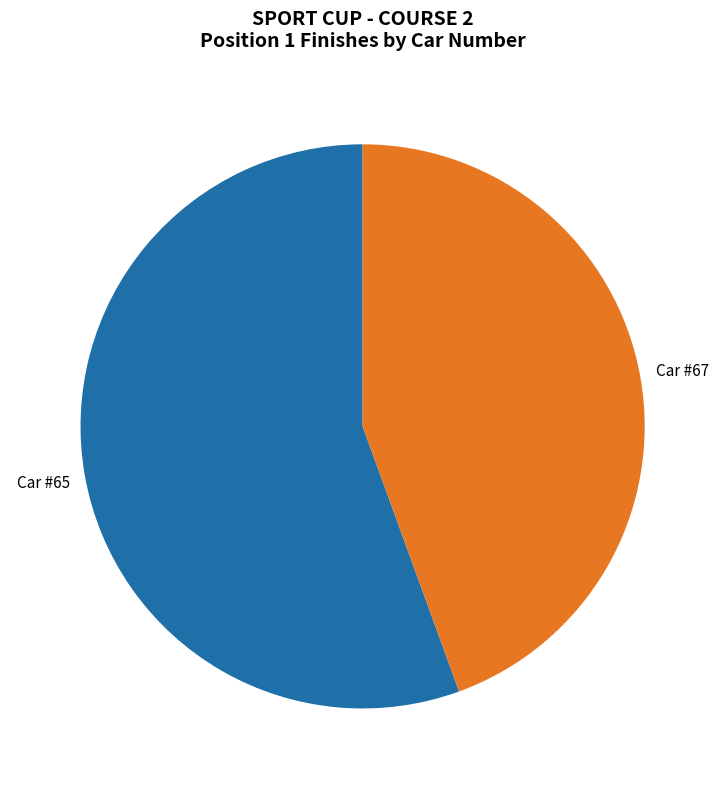

Is there any slice that represents more than half of the pie?

Yes